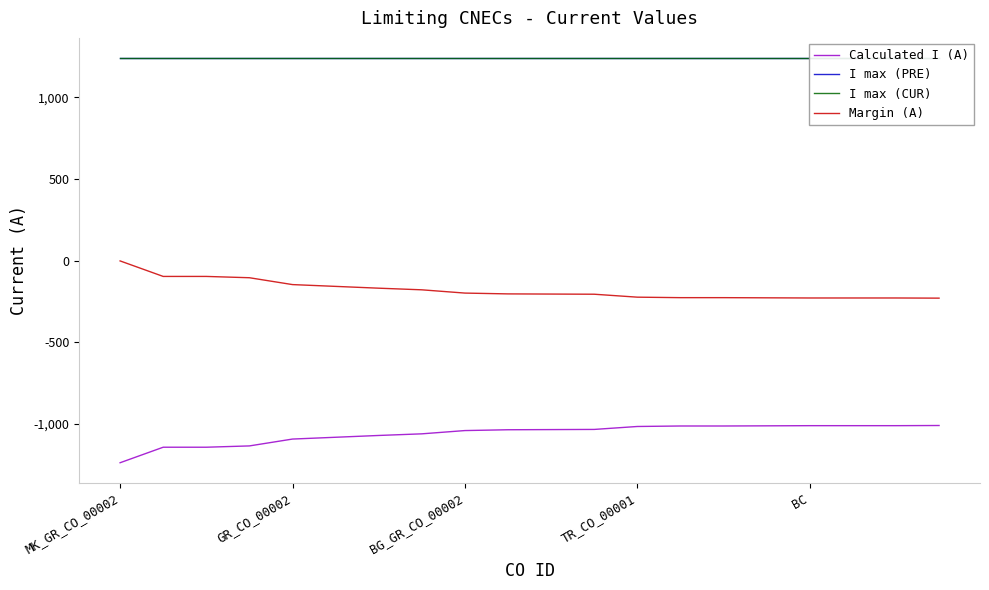

True or false: Calculated I (A) and I max (CUR) intersect in this chart.

False